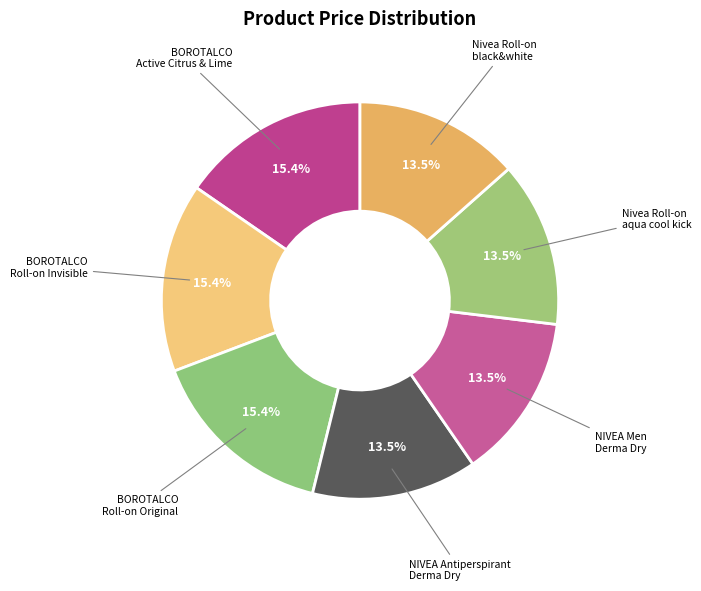

Which category has the smallest portion of the pie?

NIVEA Antiperspirant Derma Dry Control